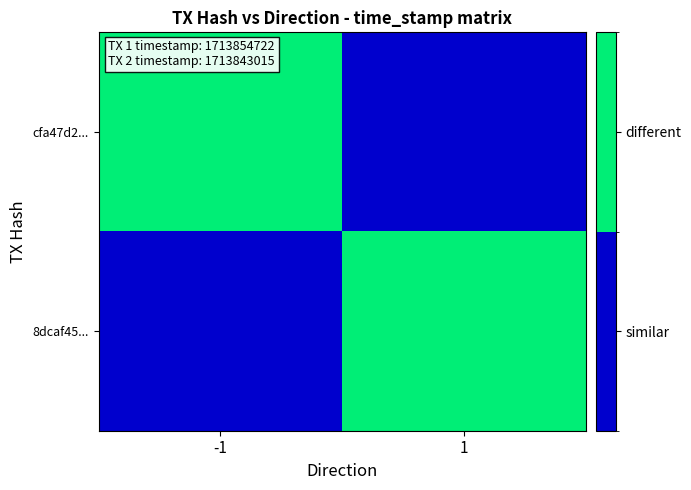

Which series has the widest spread of values?

cfa47d2...